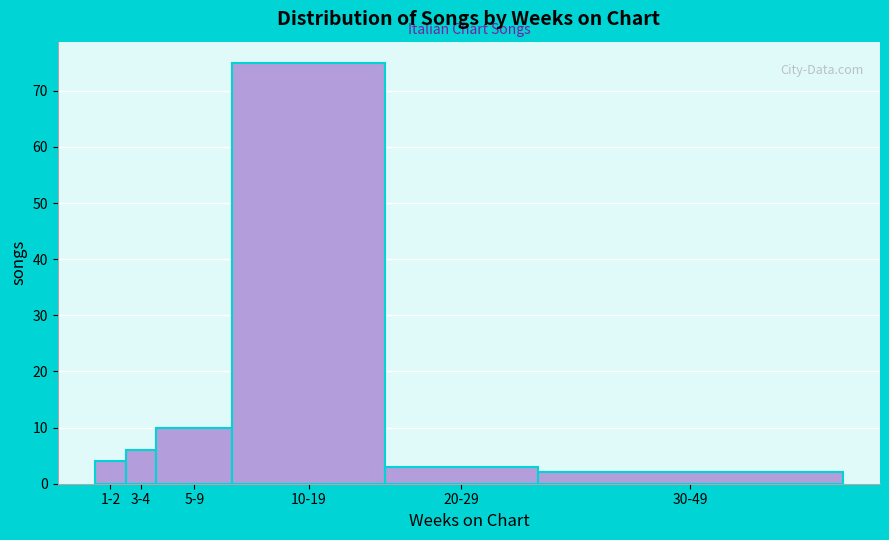

Reading right to left, what are all the values shown in this chart?

30-49=2	20-29=3	10-19=75	5-9=10	3-4=6	1-2=4